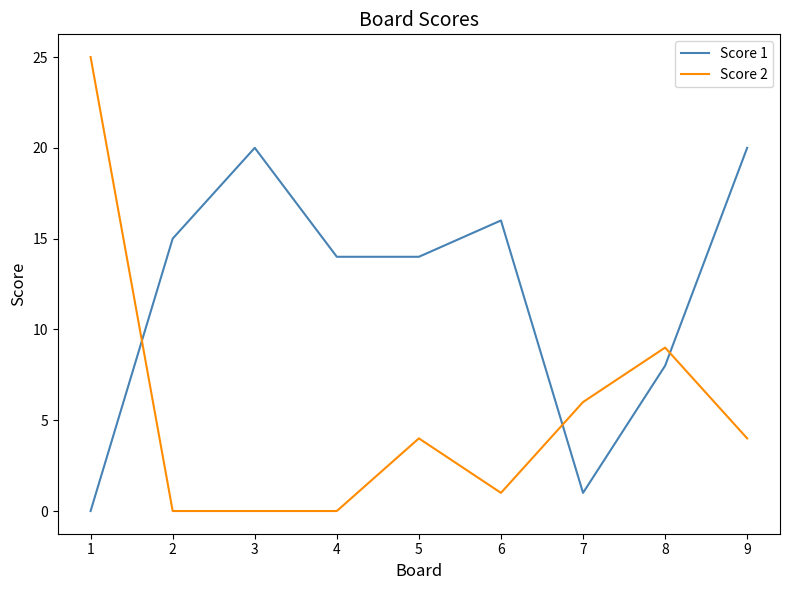

At which label does Score 2 first exceed 4?

1